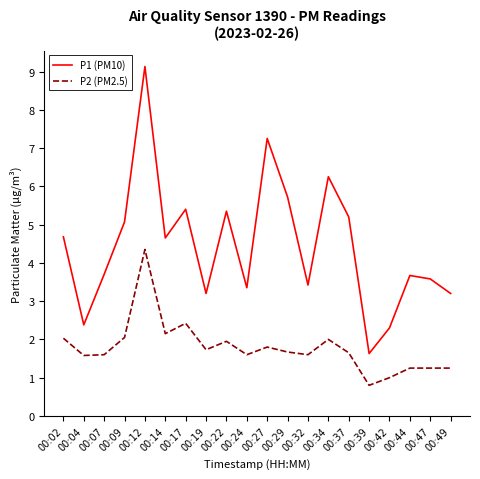

True or false: P2 (PM2.5) has more than 0 interior local peaks.

True